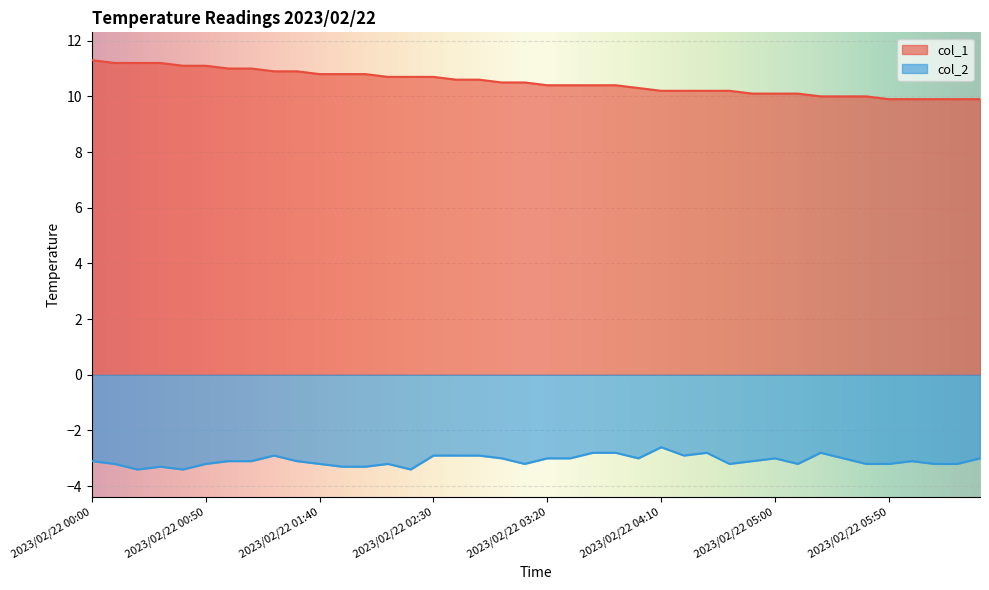

True or false: col_1 has more than 1 interior local peaks.

False